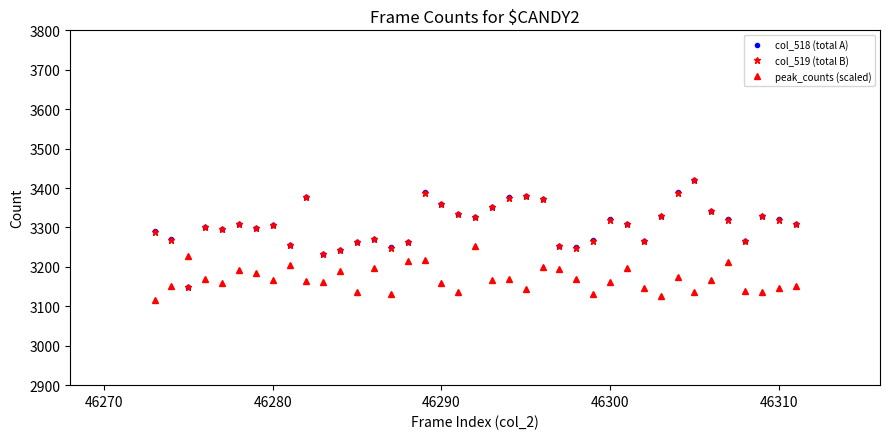

How many data points does each series have?

39